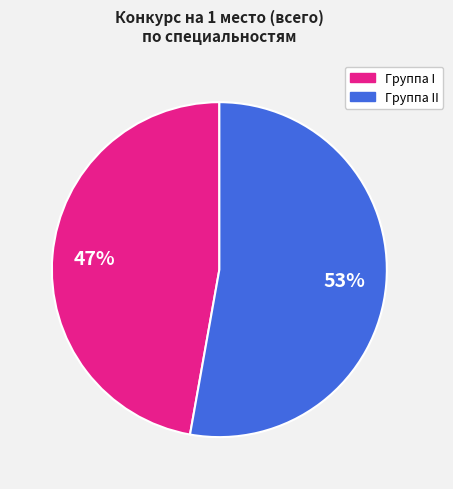

To the nearest percent, what is the difference between the largest and smallest slice percentages?

6%